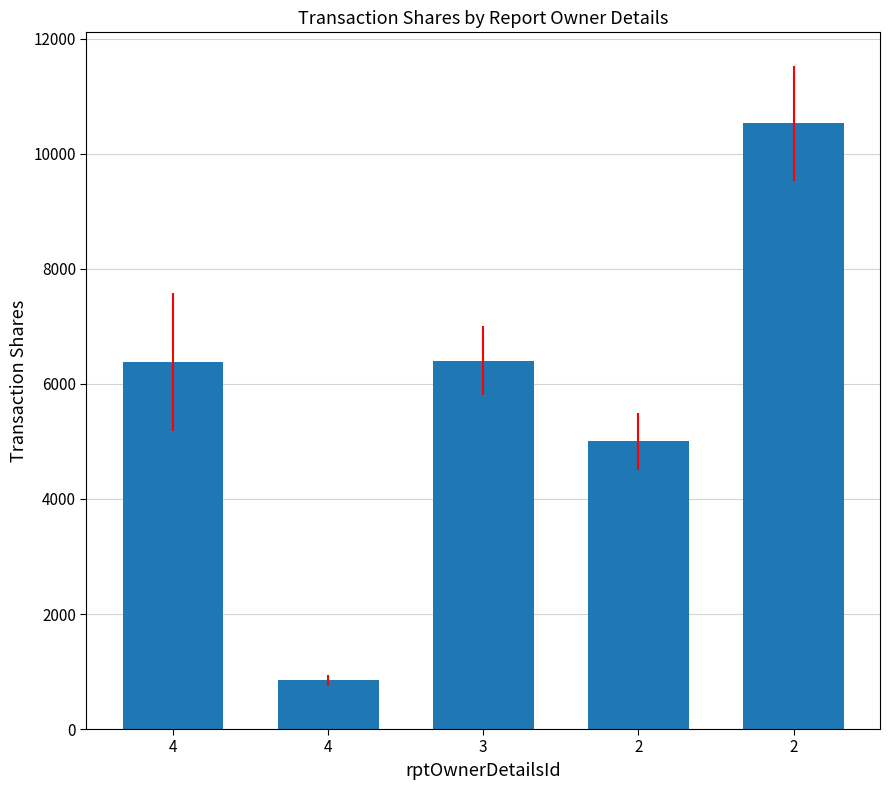

Which label corresponds to the smallest value in the chart?

4